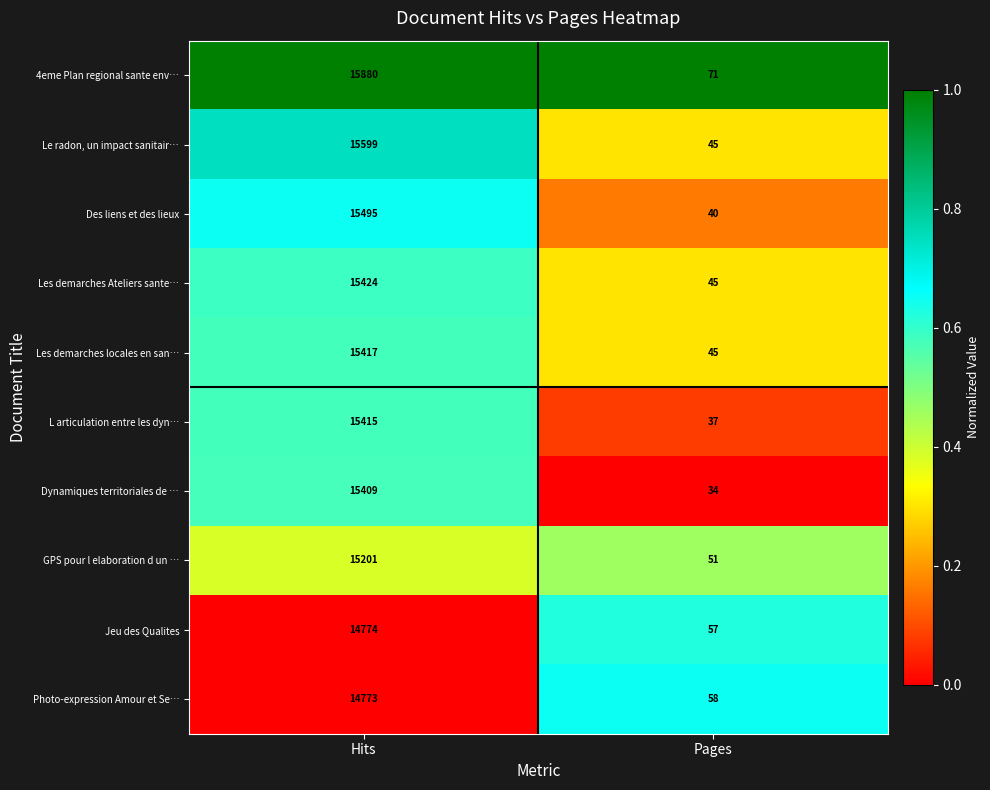

Rank the series at Hits from highest to lowest value.

4eme Plan regional sante env…, Le radon, un impact sanitair…, Des liens et des lieux, Les demarches Ateliers sante…, Les demarches locales en san…, L articulation entre les dyn…, Dynamiques territoriales de …, GPS pour l elaboration d un …, Jeu des Qualites, Photo-expression Amour et Se…